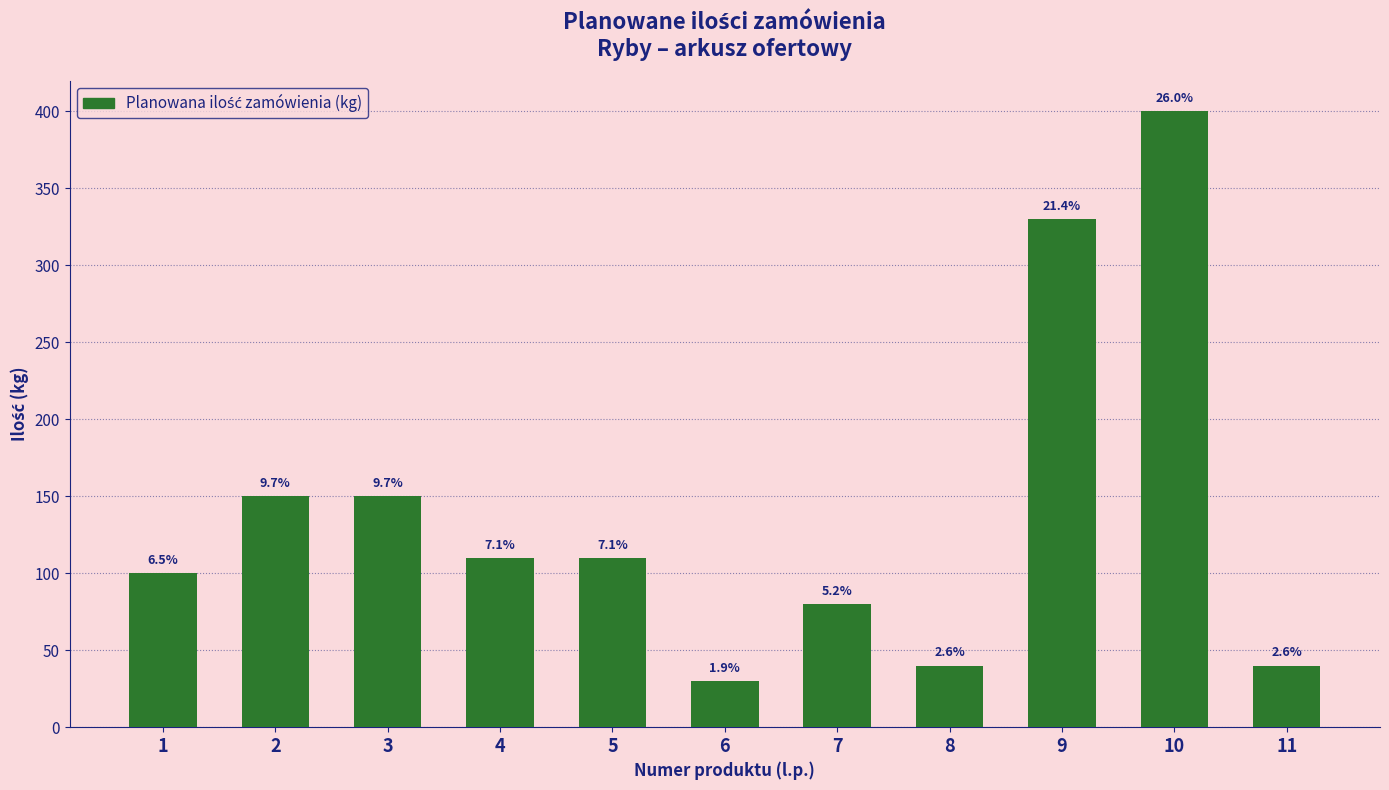

What is the difference between the maximum and minimum values?

370